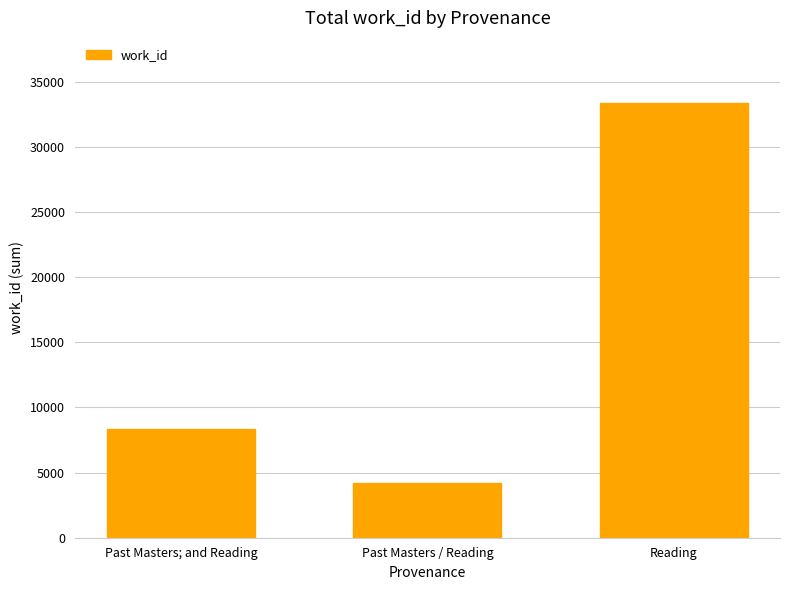

What is the greatest value displayed?

33356